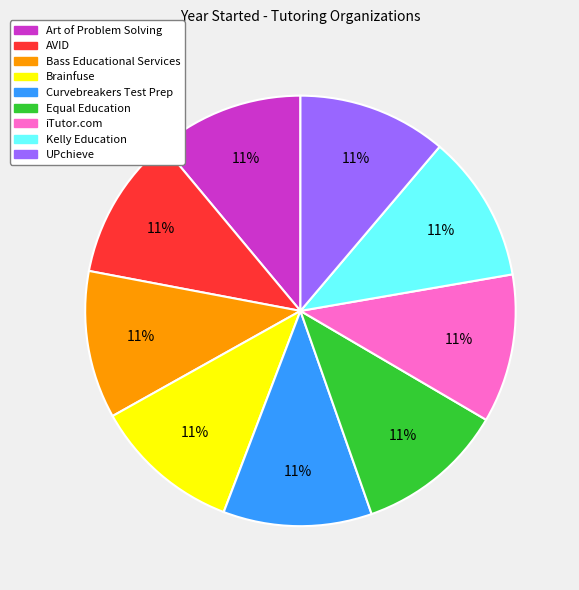

The Brainfuse slice represents 18% of the pie. True or false?

False